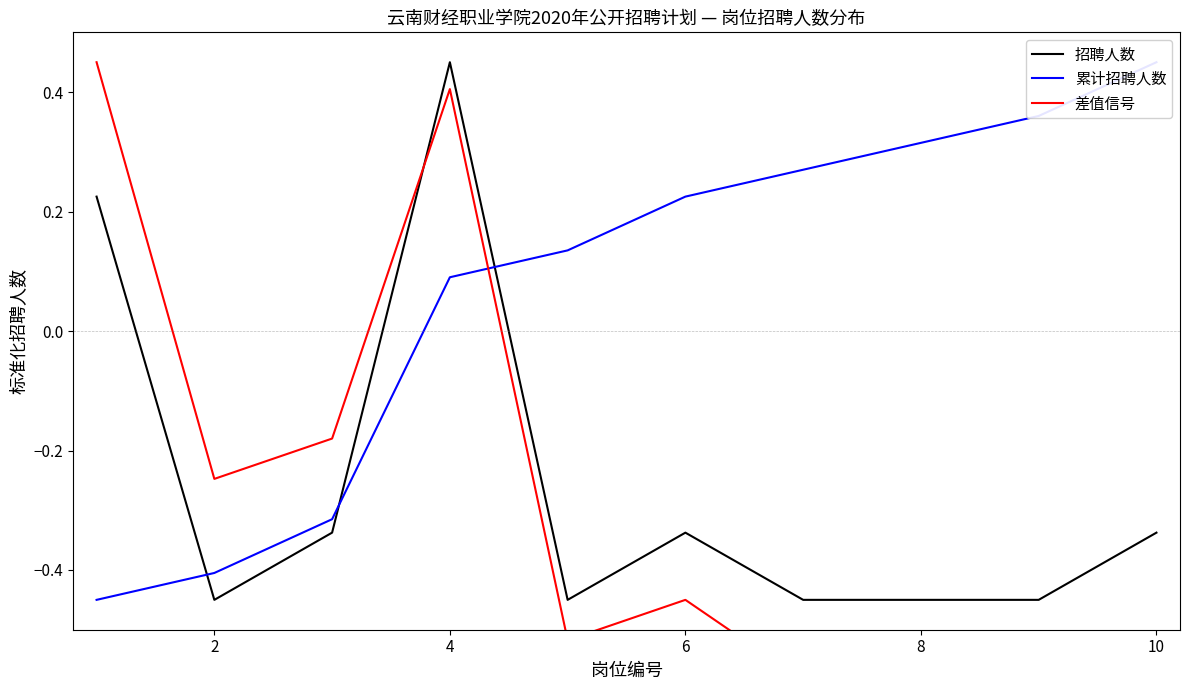

Does the chart display data point markers on the line(s)?

No